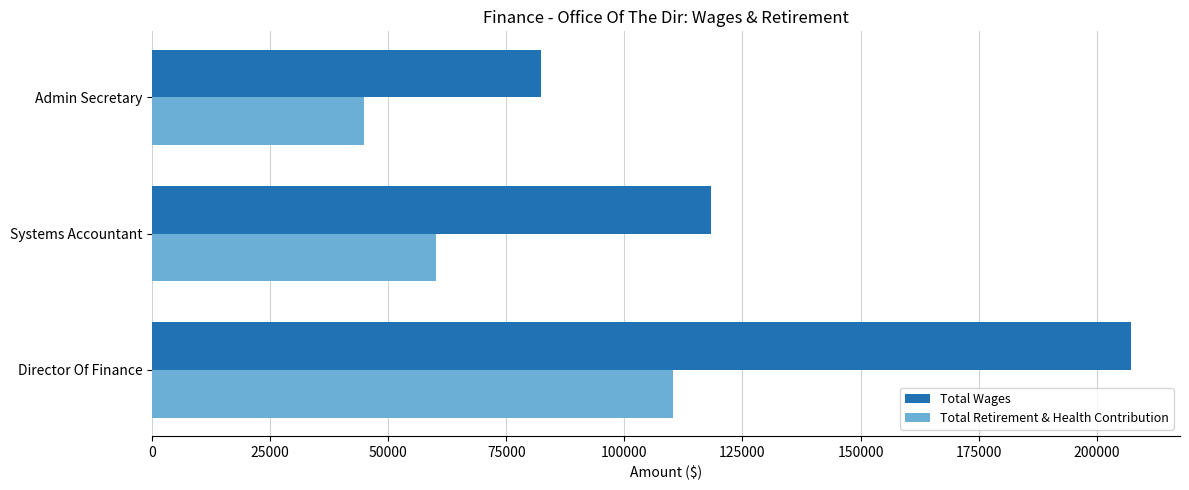

List the series in order of their peak value, highest first.

Total Wages, Total Retirement & Health Contribution